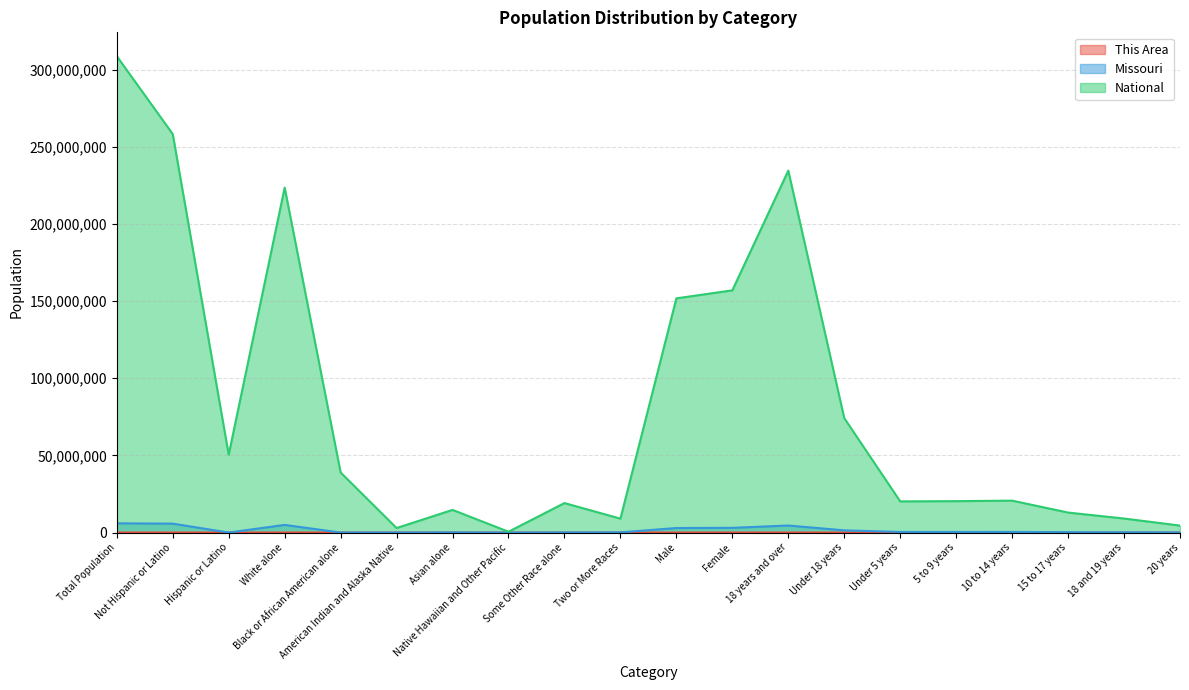

Between Native Hawaiian and Other Pacific and American Indian and Alaska Native, which is larger?

American Indian and Alaska Native